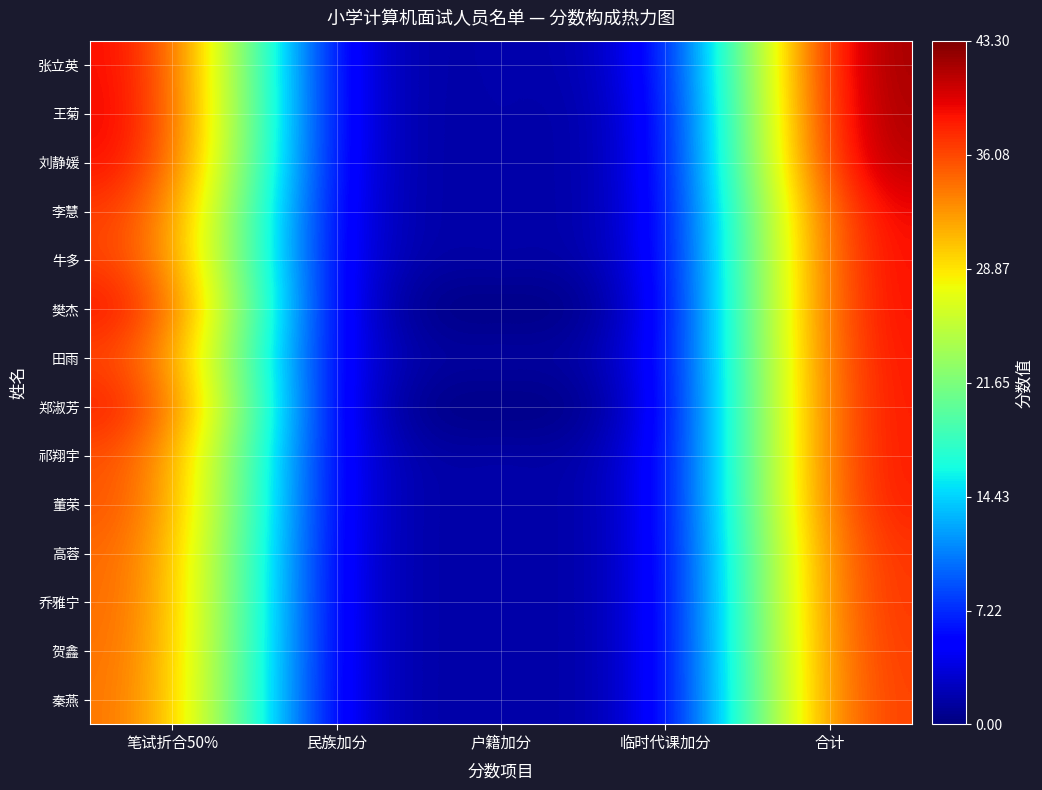

Rank the series by their maximum value, from highest to lowest.

张立英, 王菊, 刘静媛, 李慧, 牛多, 樊杰, 田雨, 郑淑芳, 祁翔宇, 董荣, 高蓉, 乔雅宁, 贺鑫, 秦燕